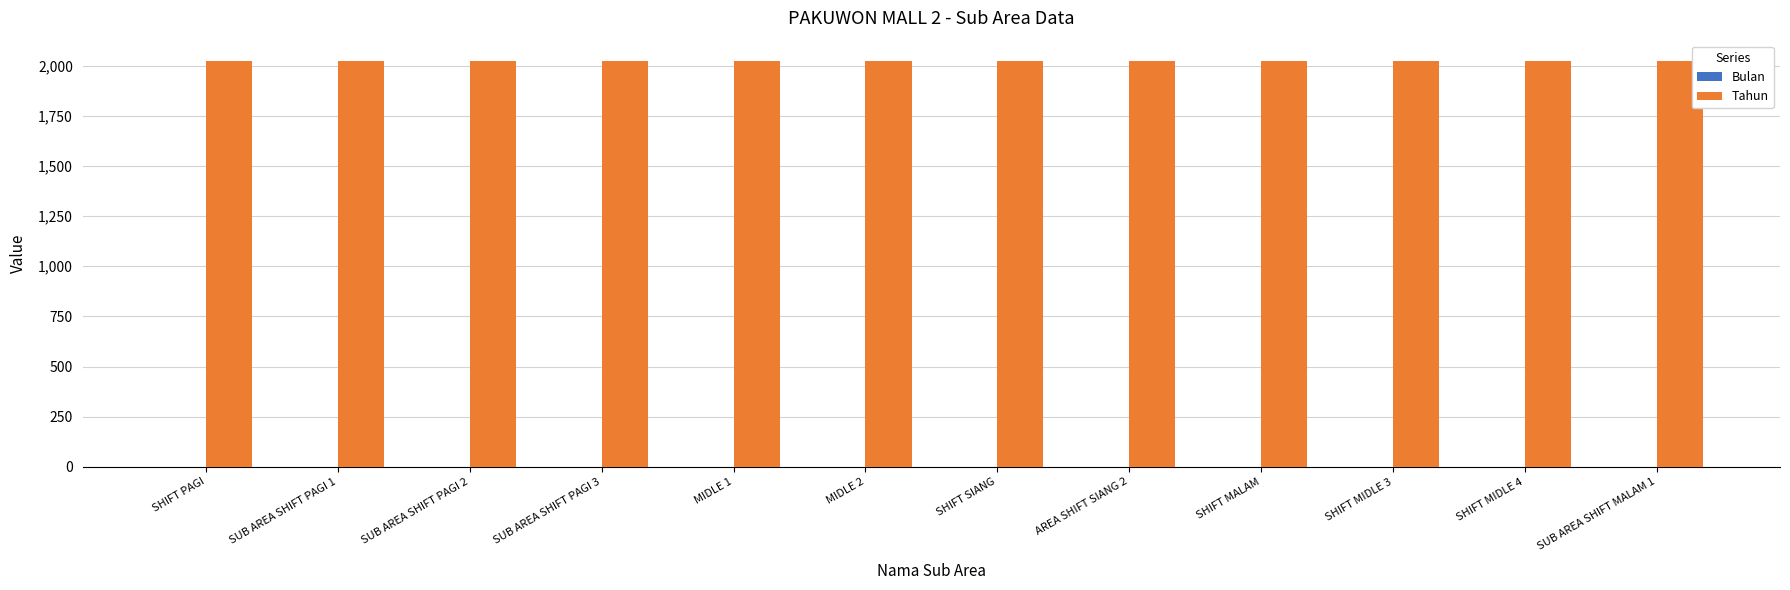

What is the highest value of the Tahun series?

2024